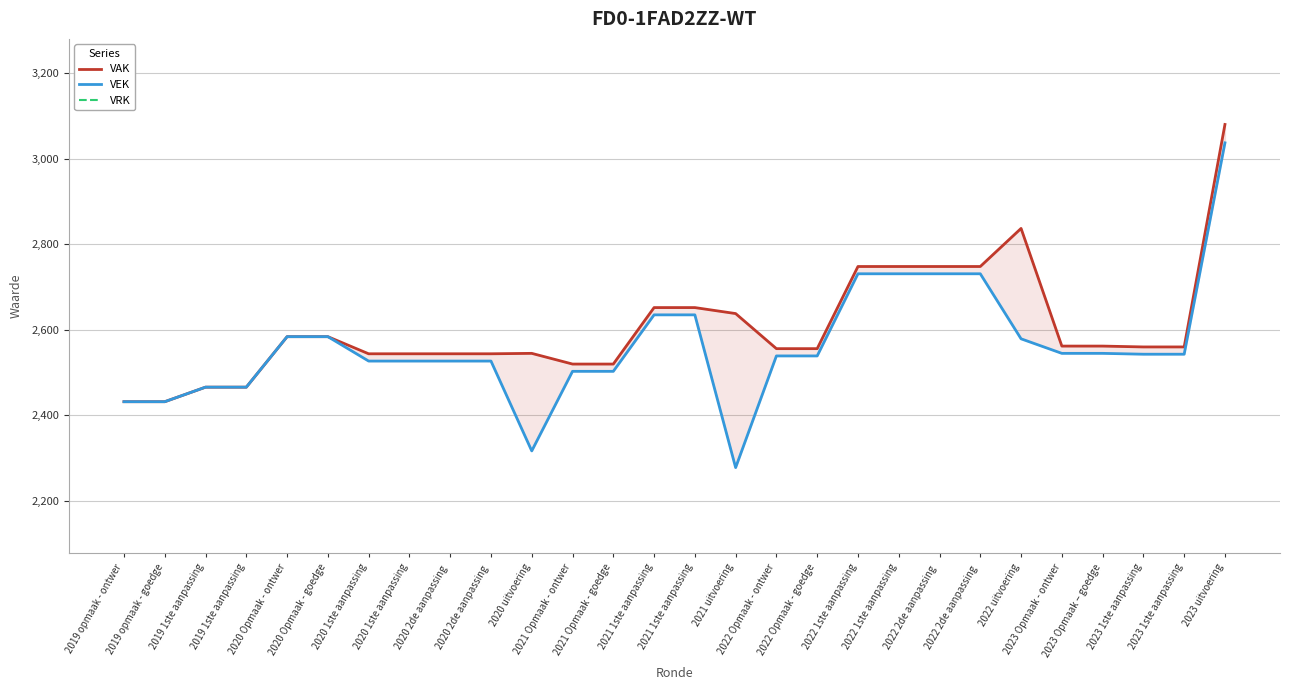

At which label is VAK closest to 2756?

2022 1ste aanpassing